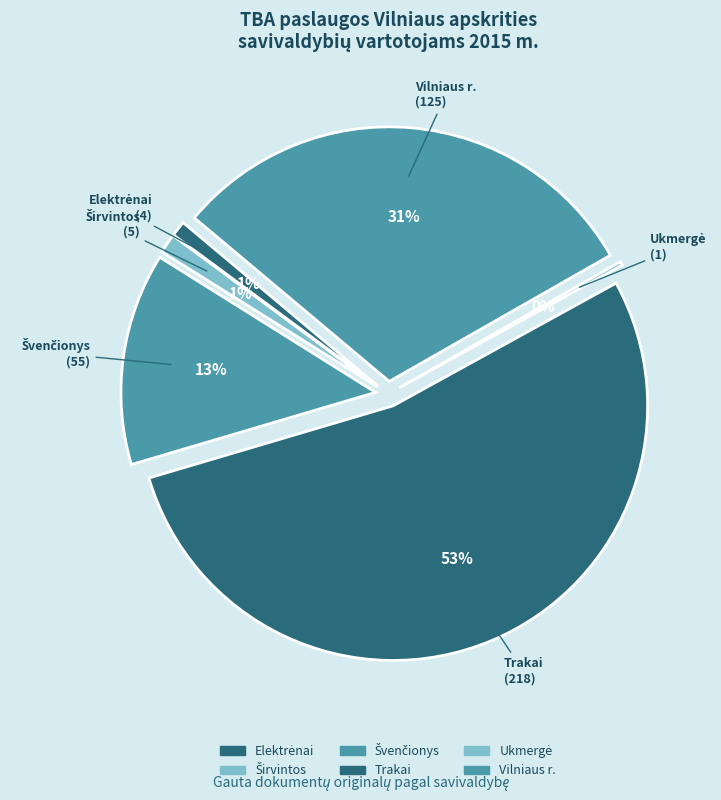

The Vilniaus r. slice represents 31% of the pie. True or false?

True